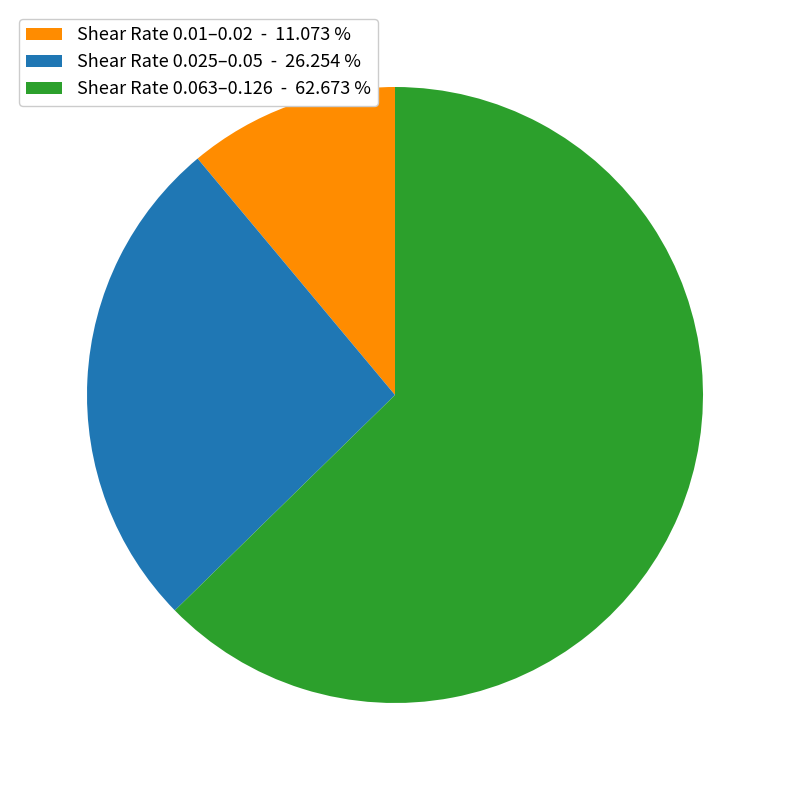

Combined, do Shear Rate 0.025–0.05 - 26.254 % and Shear Rate 0.063–0.126 - 62.673 % account for over 50%?

Yes